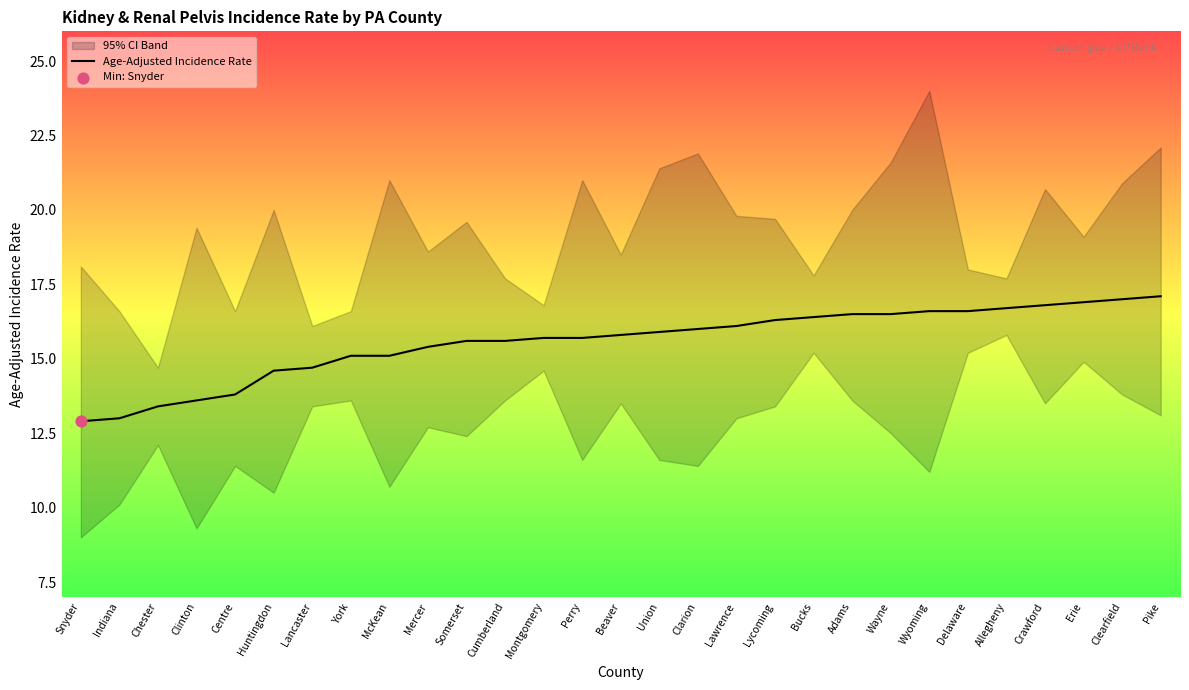

Which has a higher value, Snyder or McKean?

McKean